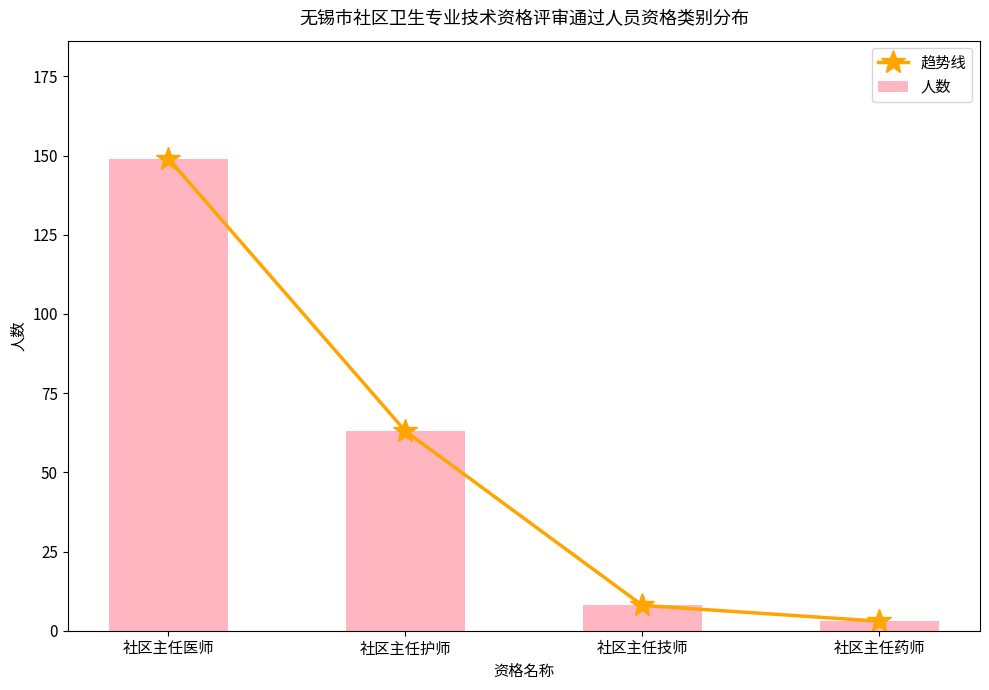

Which has a higher value, 社区主任药师 or 社区主任护师?

社区主任护师